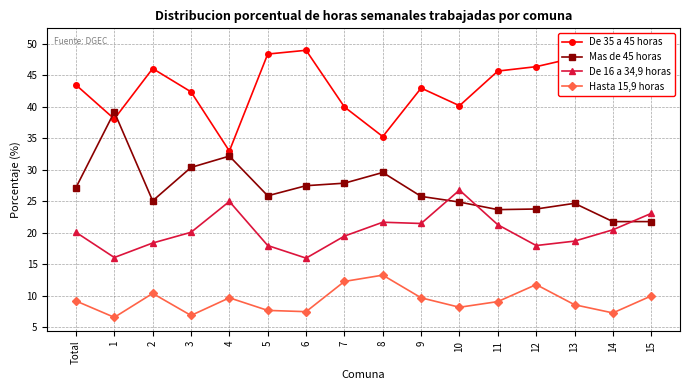

Is this an area chart (filled region under the line)?

No